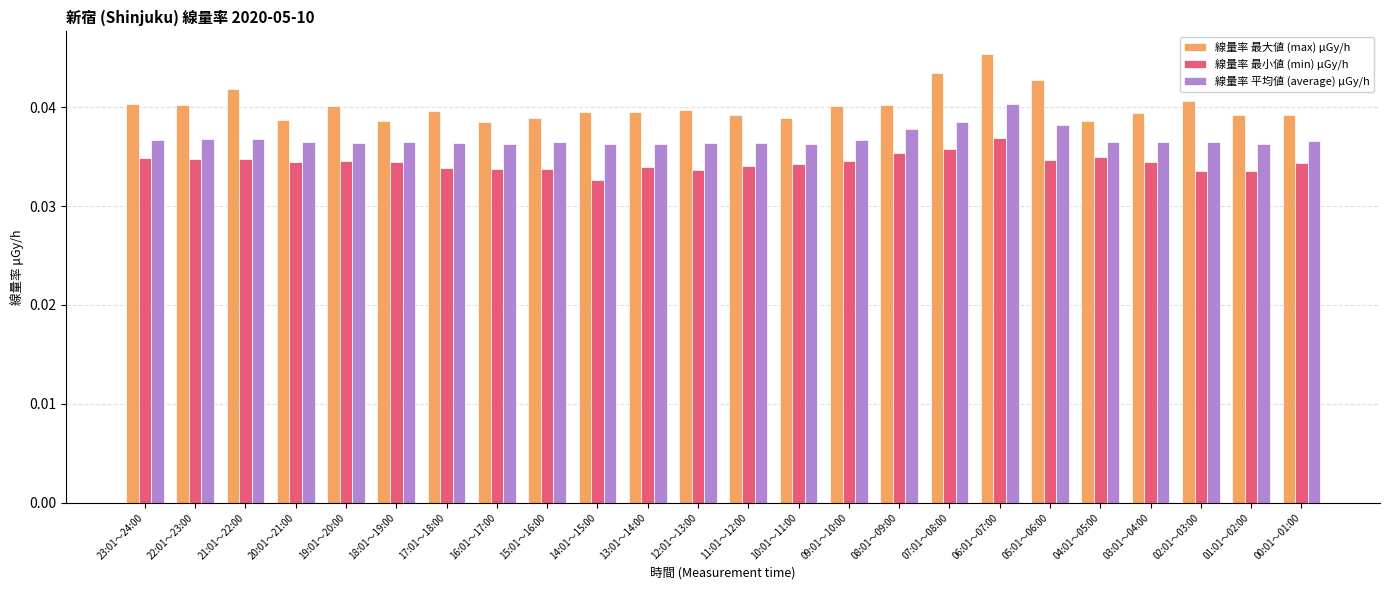

What is the sum of all 線量率 最大値 (max) μGy/h values?

1.0